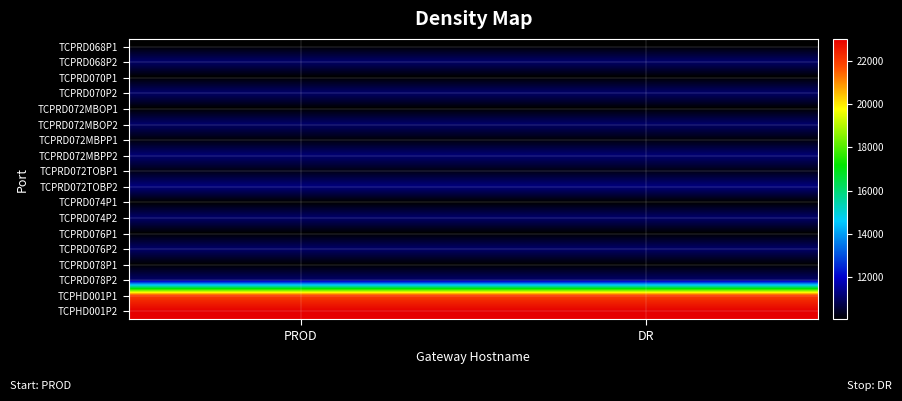

How many series are shown in this chart?

18